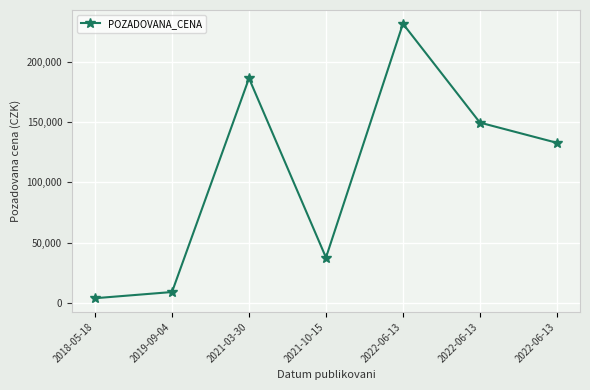

How many data points are less than 132840?

3